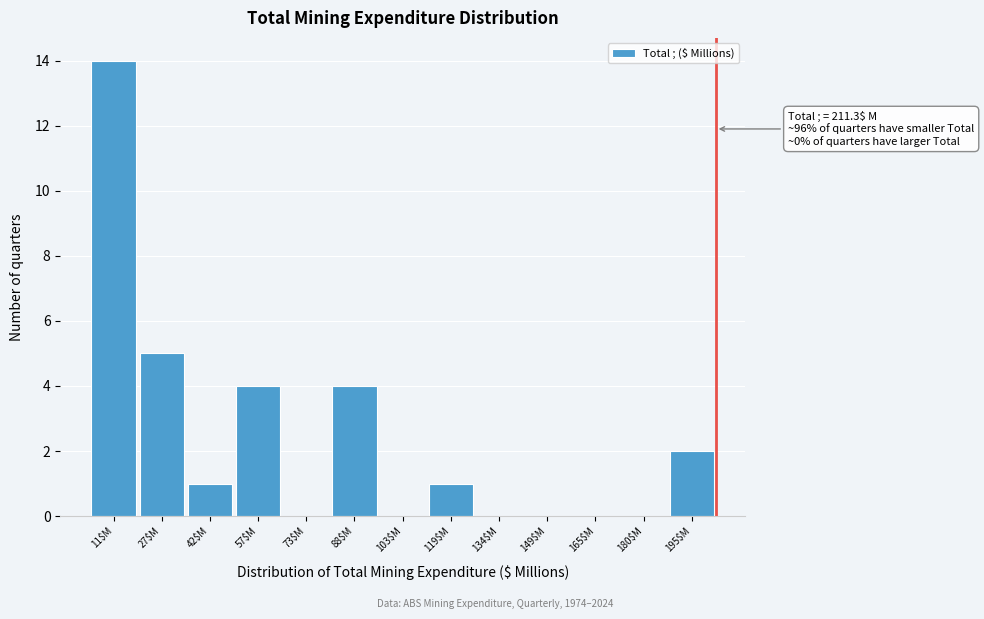

What is the sum of all values?

31